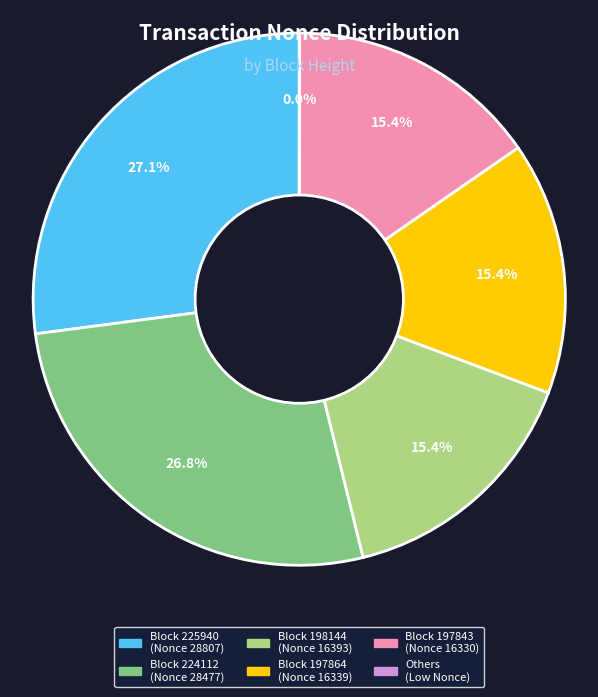

Is there any slice that represents more than half of the pie?

No